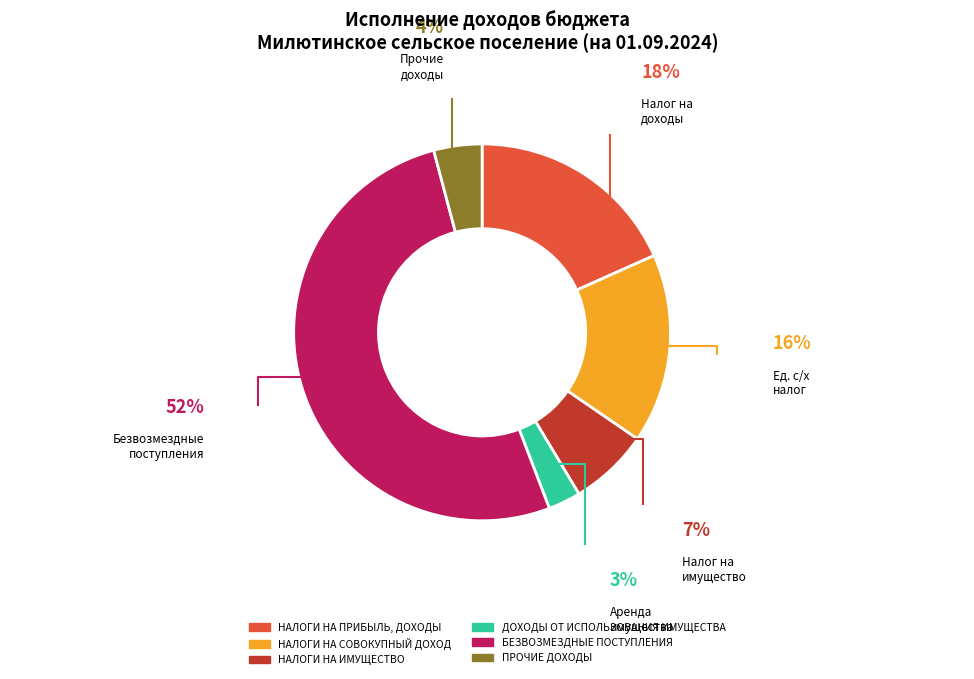

Count the number of slices in the pie.

6